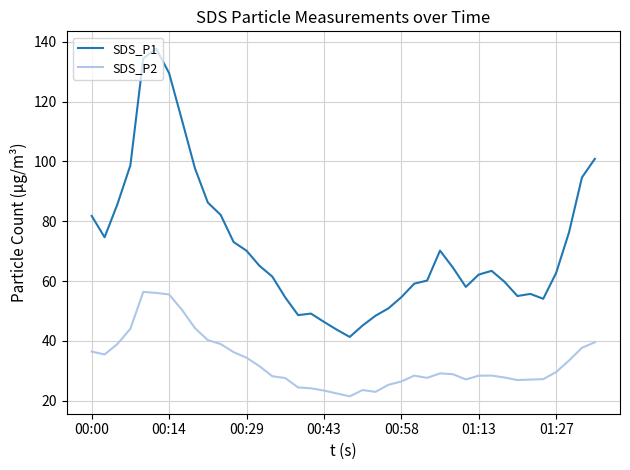

What is the highest value of the SDS_P2 series?

56.4